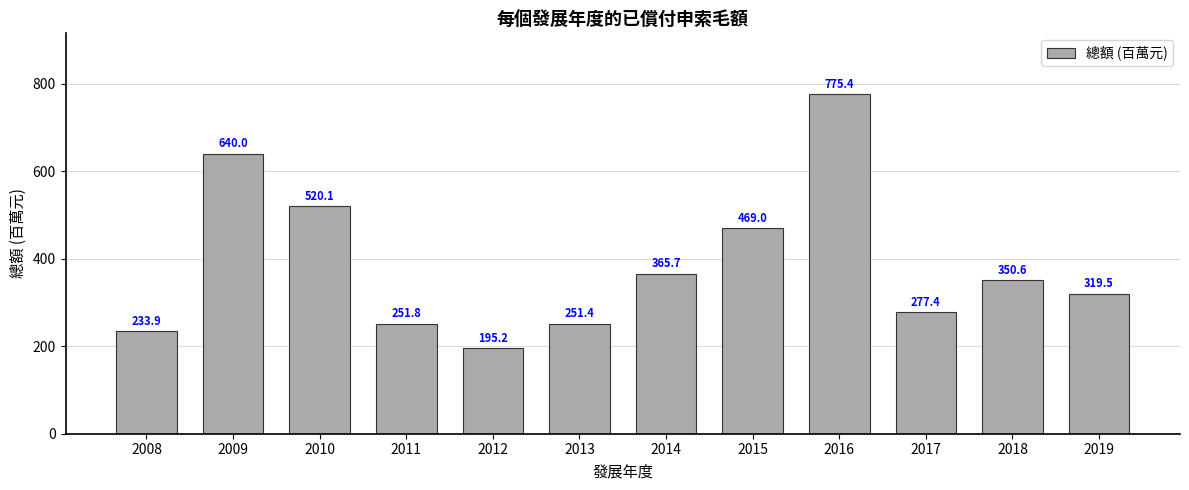

What is the value of the 4th bar from the left?

251.8